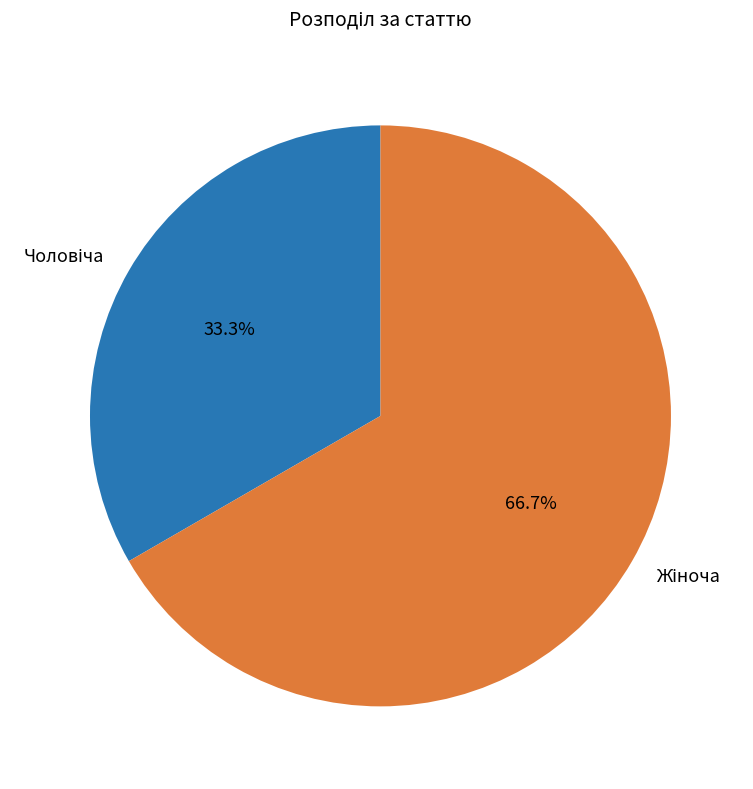

How many slices are in this pie chart?

2